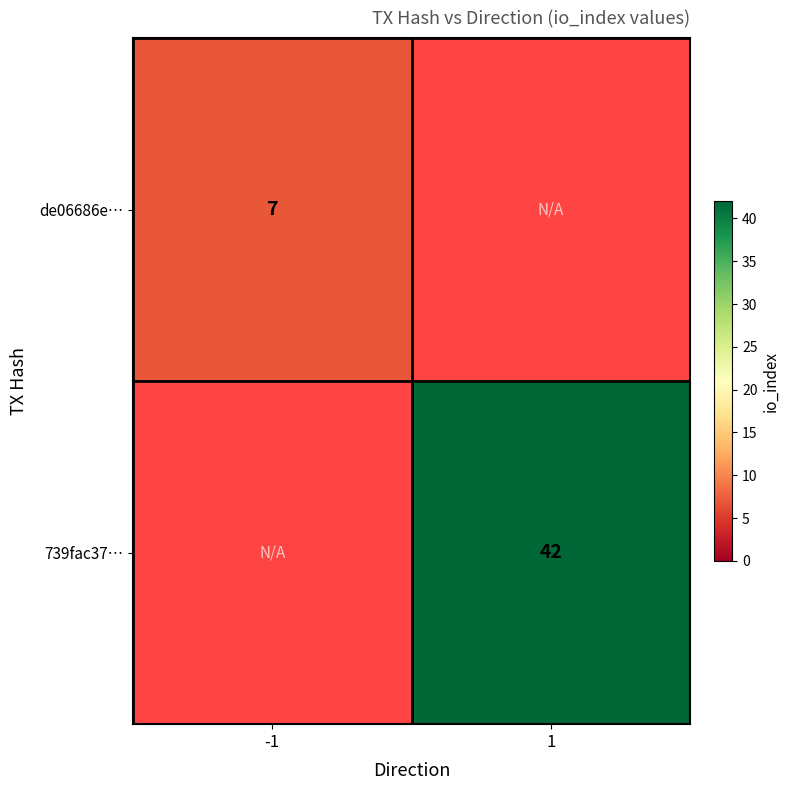

Is it true that 739fac37… equals 42 at 1?

True